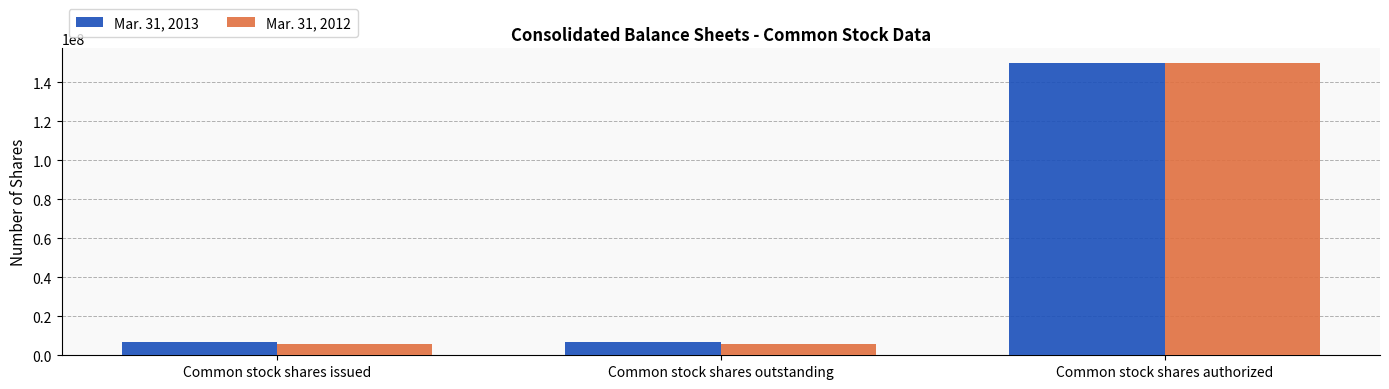

What is the label of the 1st bar from the left?

Common stock shares issued